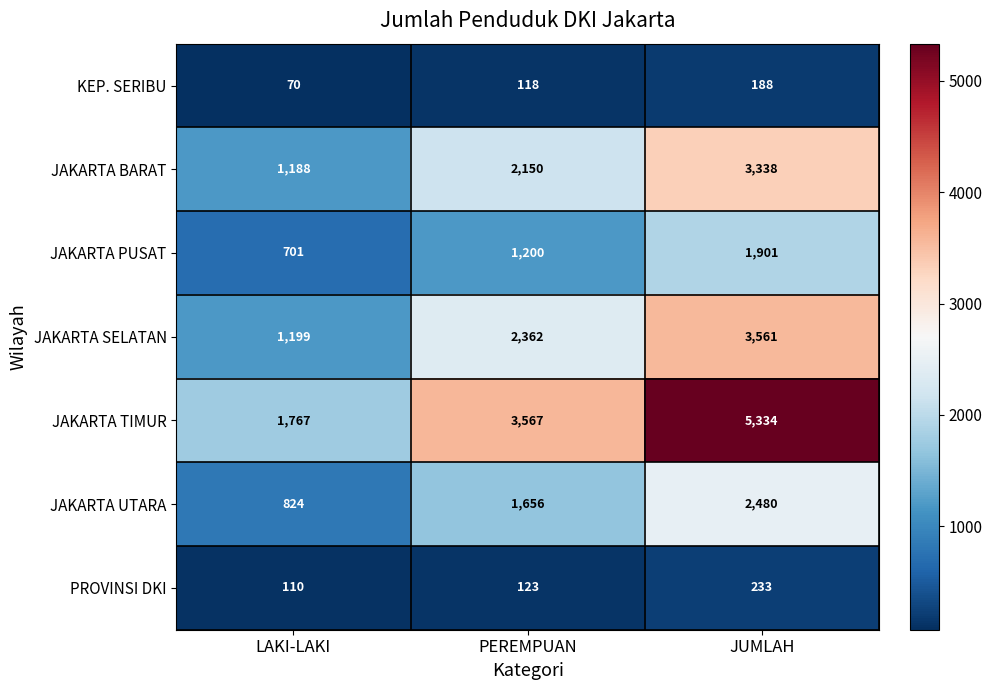

How many series are shown in this chart?

7